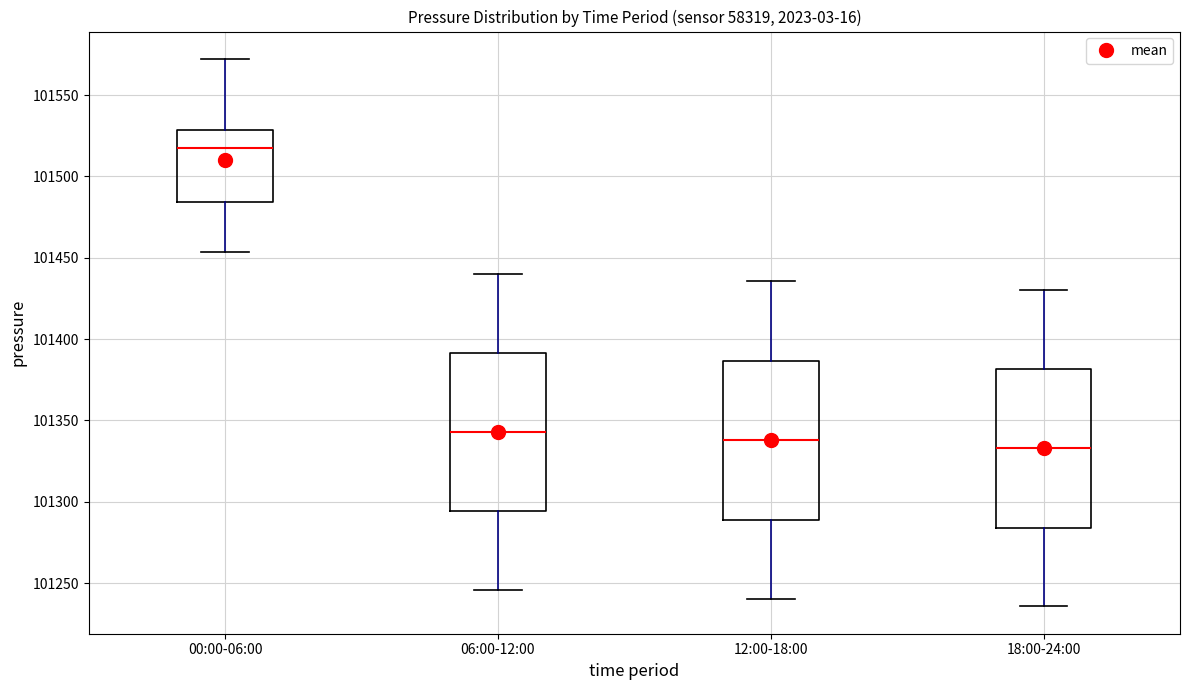

Reading left to right, transcribe this box plot: for each box, give where its median line is, the range the box spans, and where its two whiskers end, as read against the y-axis. The values are not printed on the chart, so give them approximately, as read against the axis.

00:00-06:00: median 101515, box 101485 to 101530, whiskers 101455 to 101570
06:00-12:00: median 101345, box 101295 to 101390, whiskers 101245 to 101440
12:00-18:00: median 101340, box 101290 to 101385, whiskers 101240 to 101435
18:00-24:00: median 101335, box 101285 to 101380, whiskers 101235 to 101430